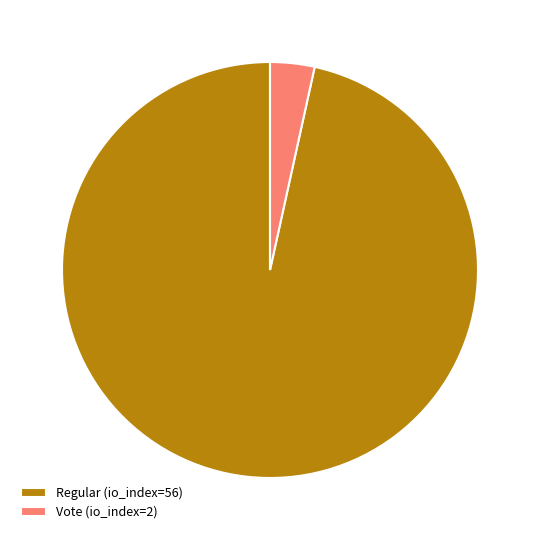

Which has a higher value, Vote (io_index=2) or Regular (io_index=56)?

Regular (io_index=56)